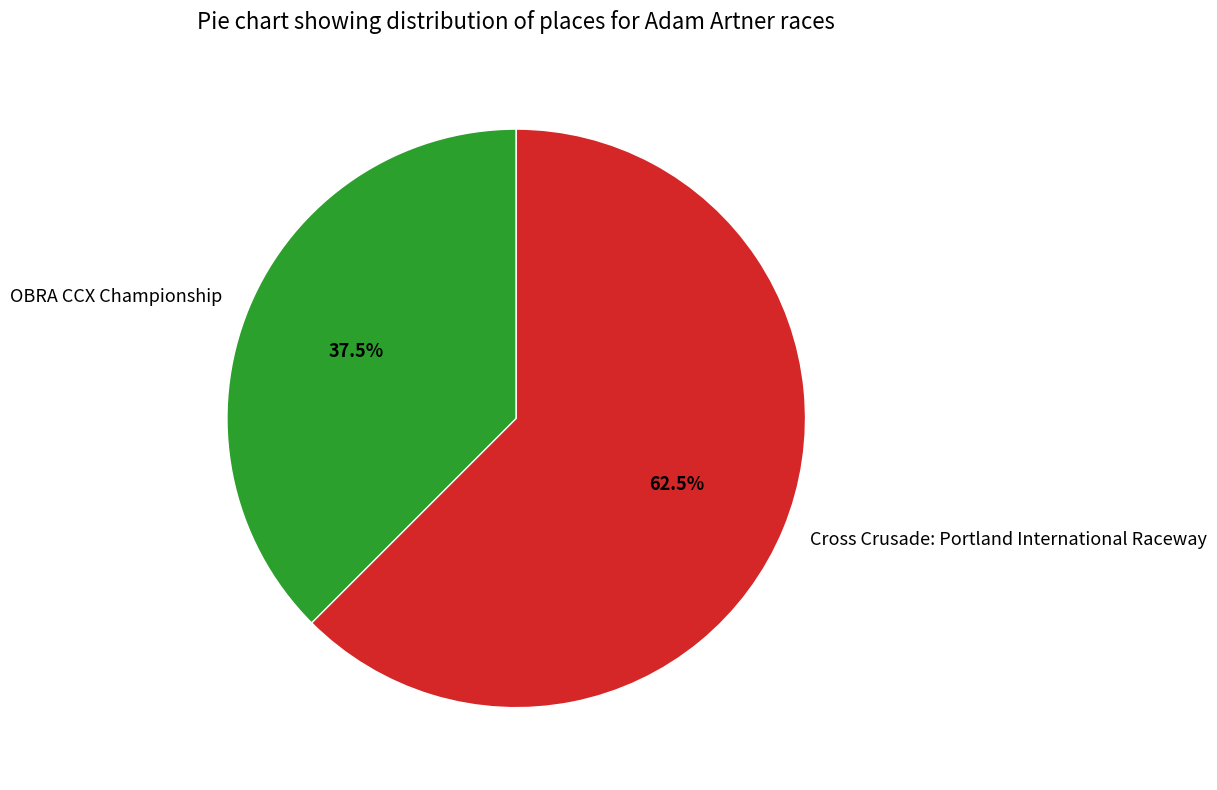

True or false: Cross Crusade: Portland International Raceway accounts for 48% of the total.

False